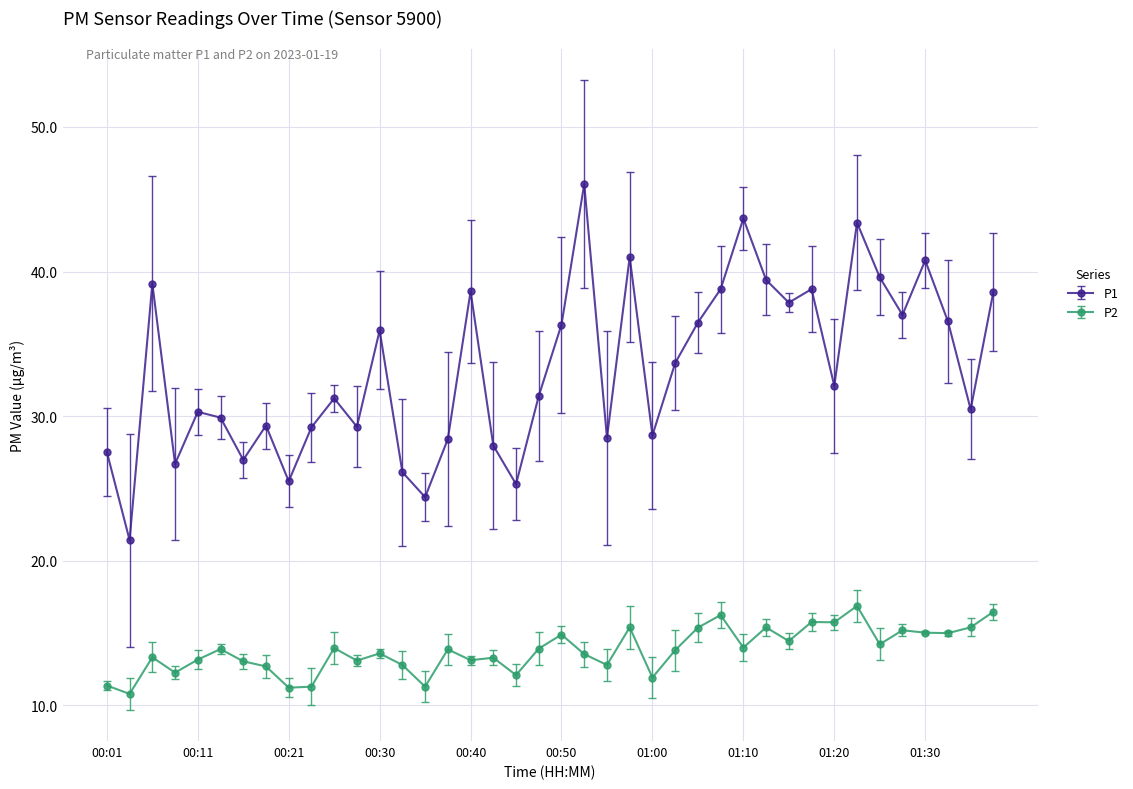

True or false: P2 and P1 cross at least once.

False